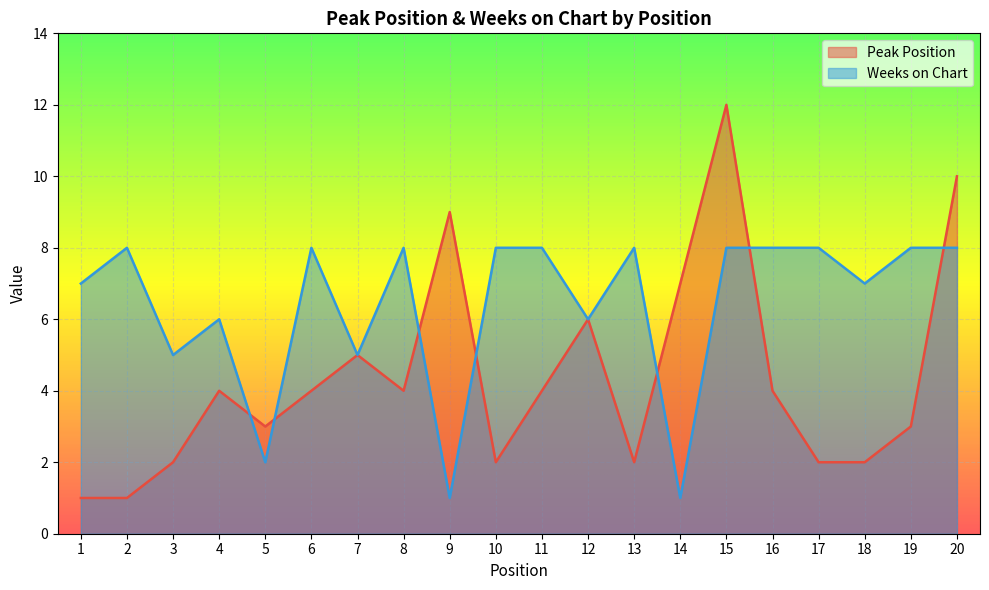

True or false: Peak Position has more than 1 points higher than both neighbors.

True